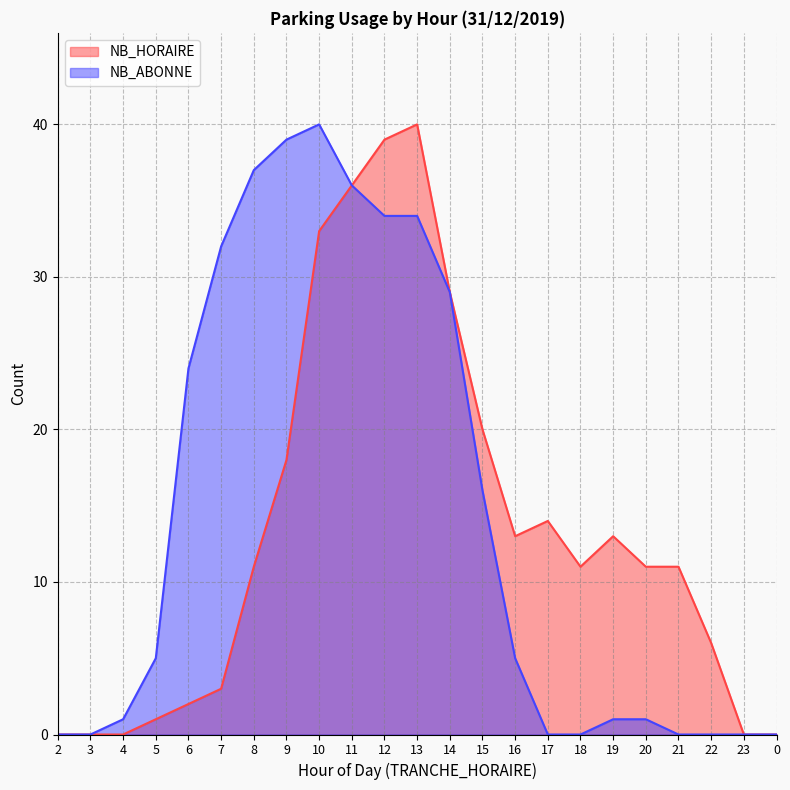

Is it true that NB_ABONNE equals 65 at 10?

False